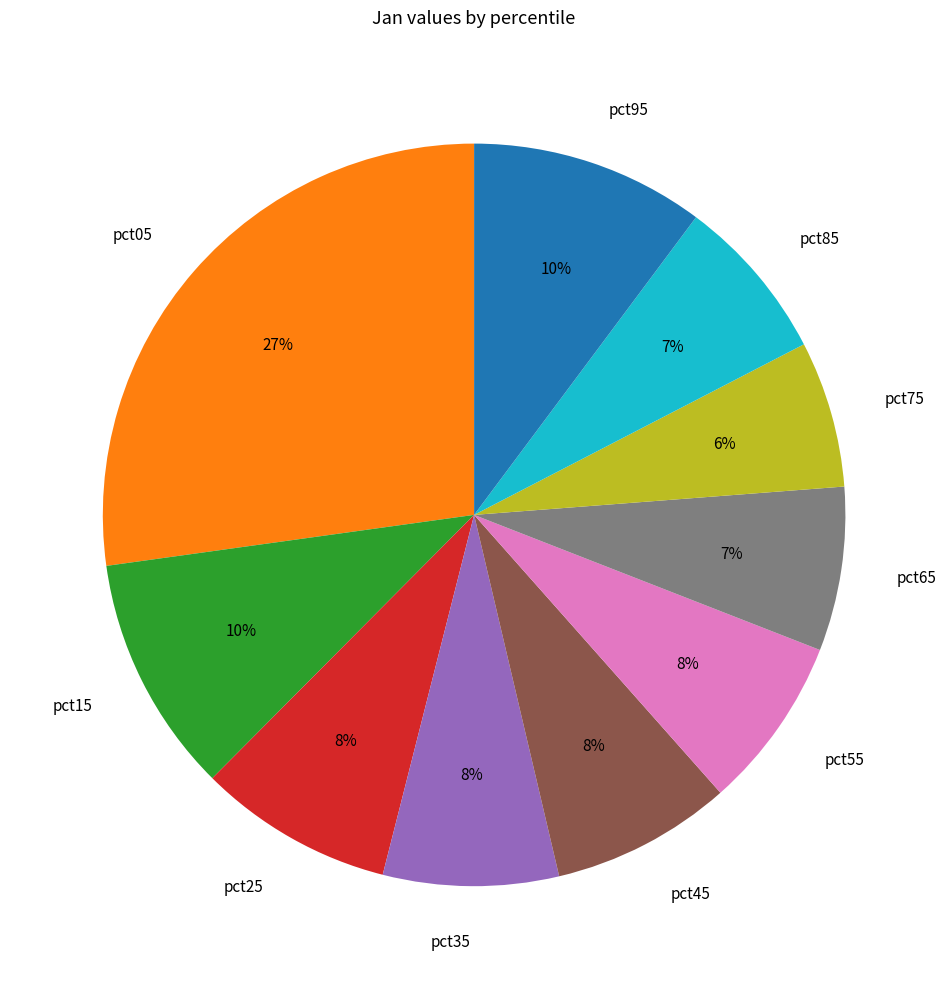

How many segments does this pie chart have?

10